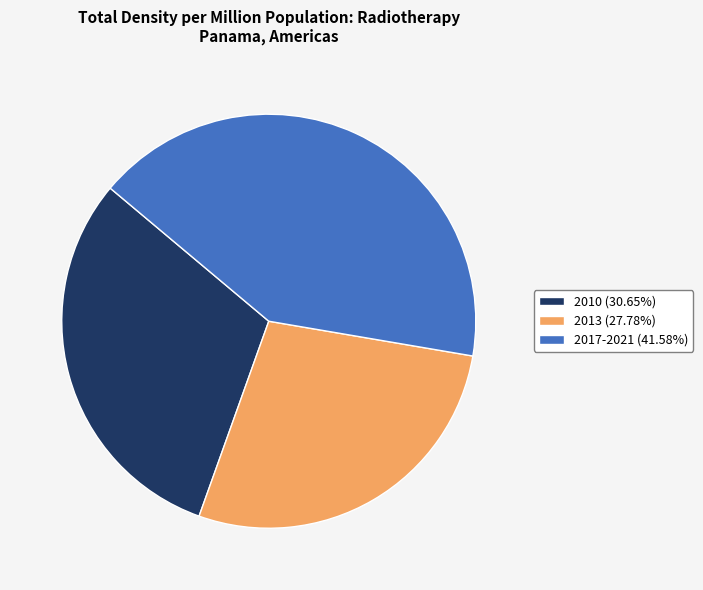

What is the ratio of the value at 2013 (27.78%) to the value at 2010 (30.65%)?

0.9